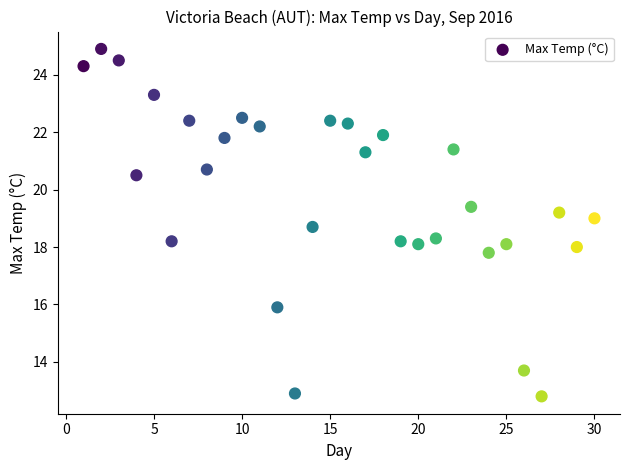

What is the range of Y values (max minus min)?

12.1